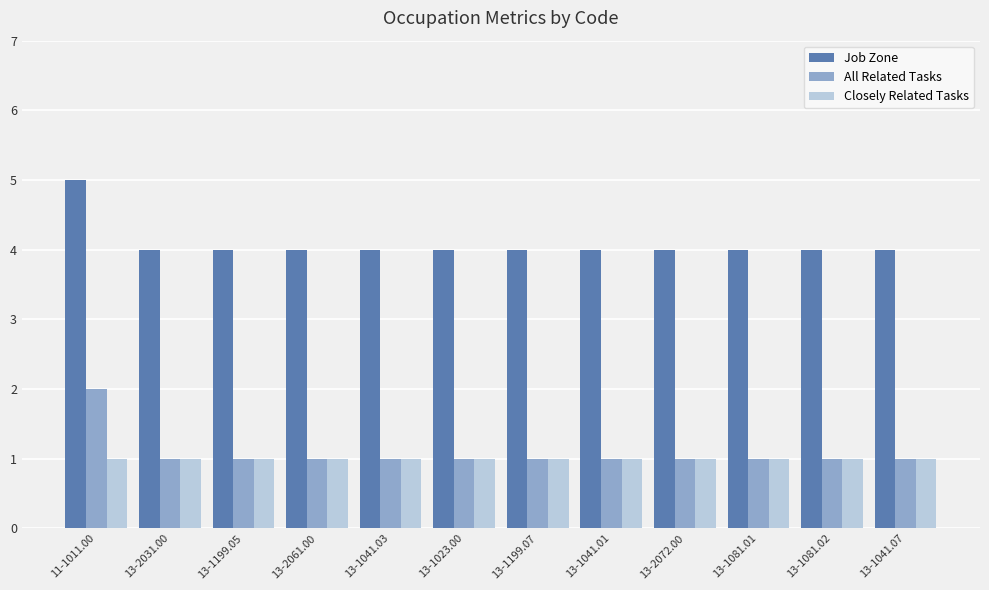

What is the difference between the maximum and minimum values in the Job Zone series?

1